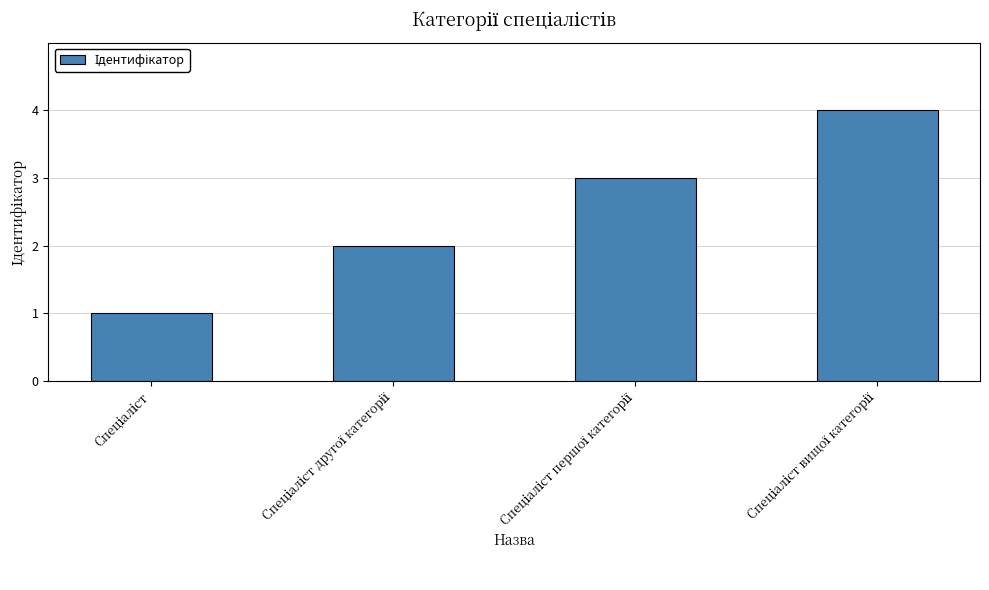

What is the maximum value shown in the chart?

4